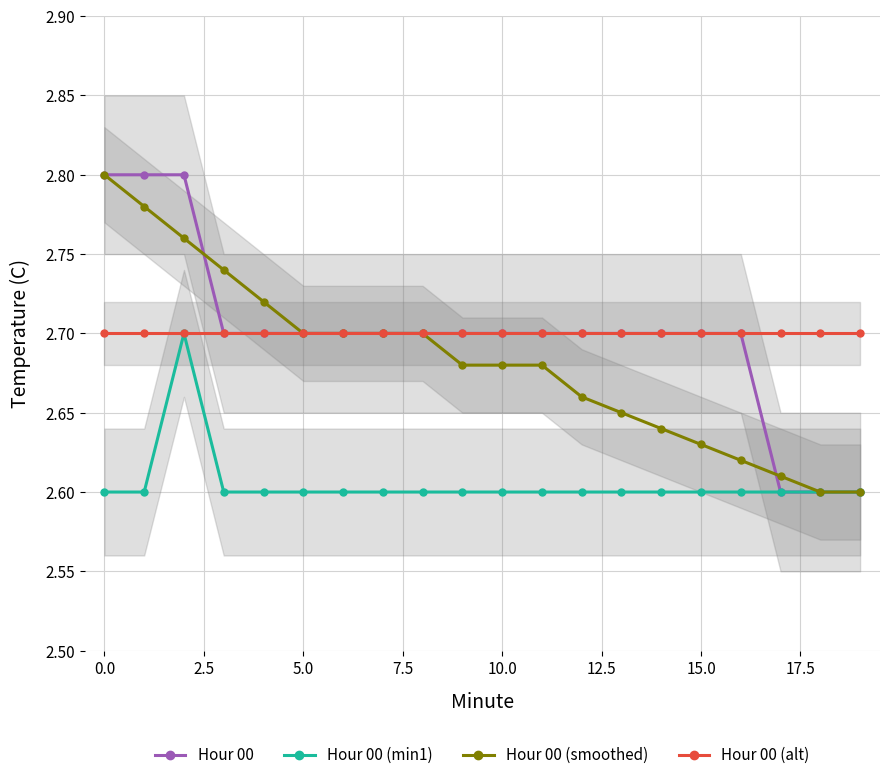

The Hour 00 (smoothed) series shows 1.5 at 15.0. True or false?

False